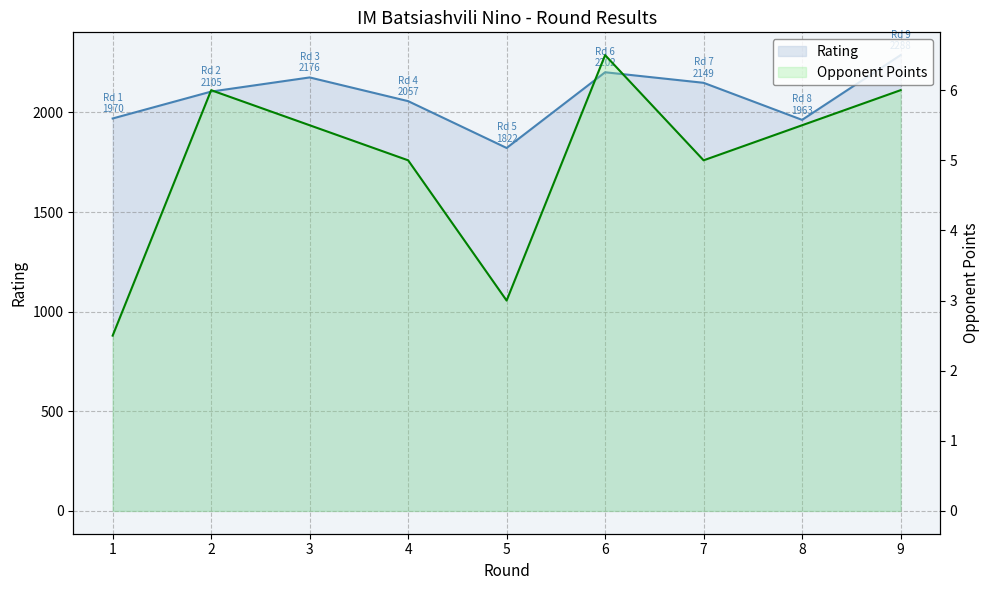

How many values in the Opponent Points series exceed 5?

5